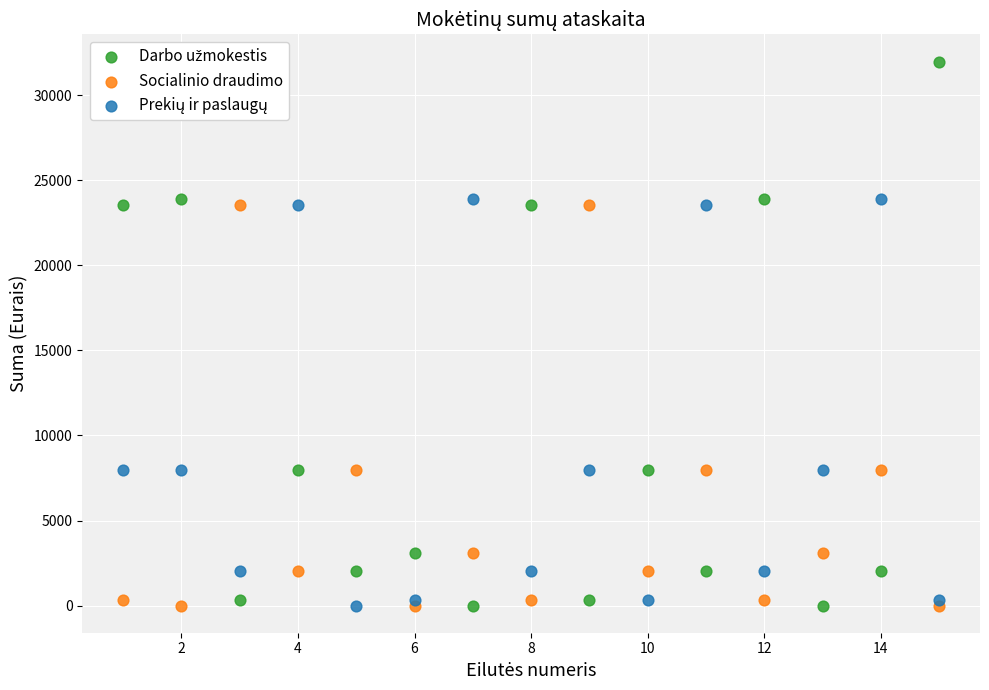

What is the X range (max minus min) for the scatter plot?

14.0